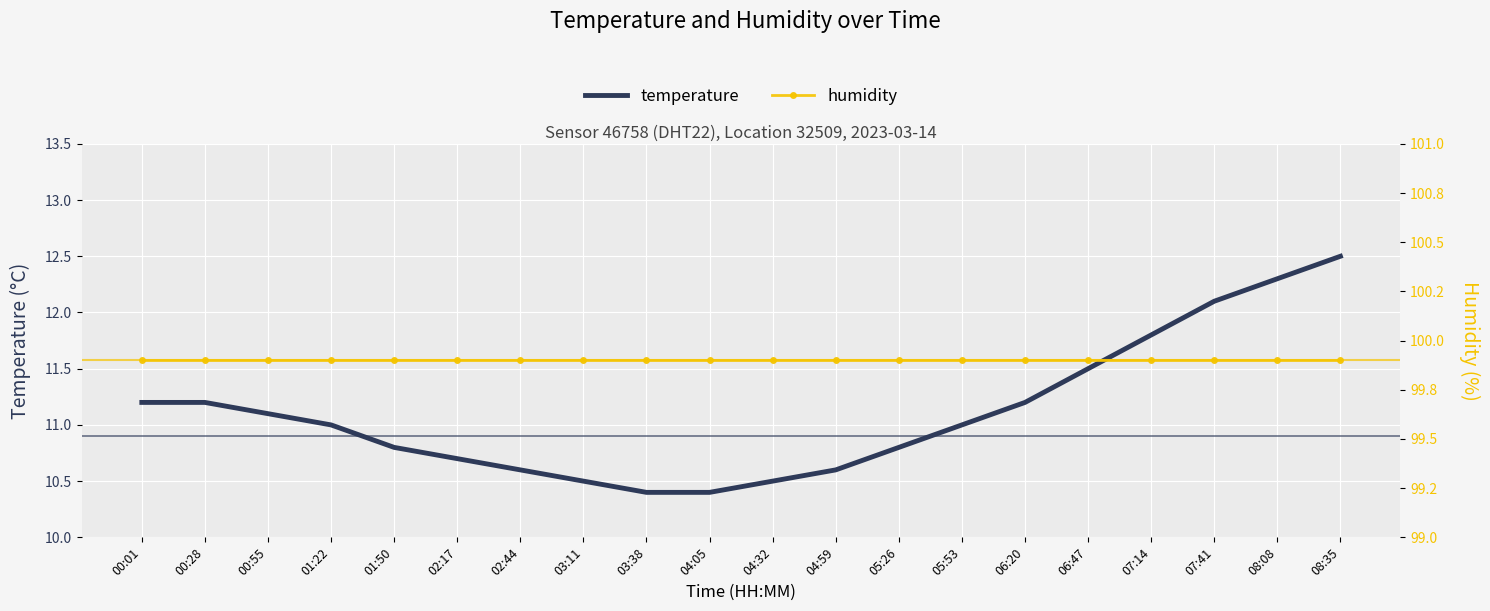

True or false: humidity and temperature intersect in this chart.

False